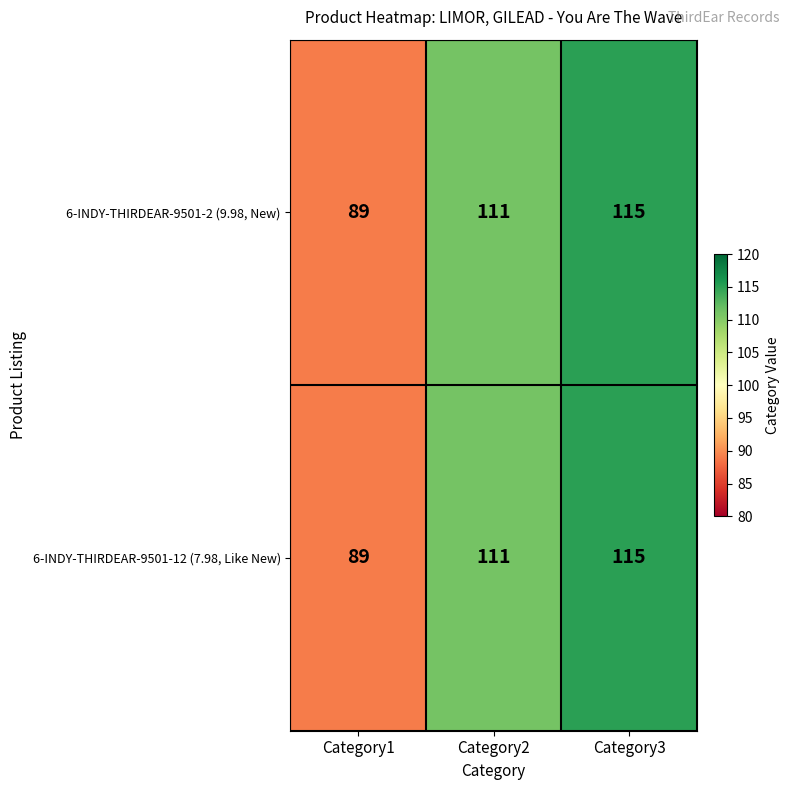

What is the average value of the 6-INDY-THIRDEAR-9501-12 (7.98, Like New) series?

105